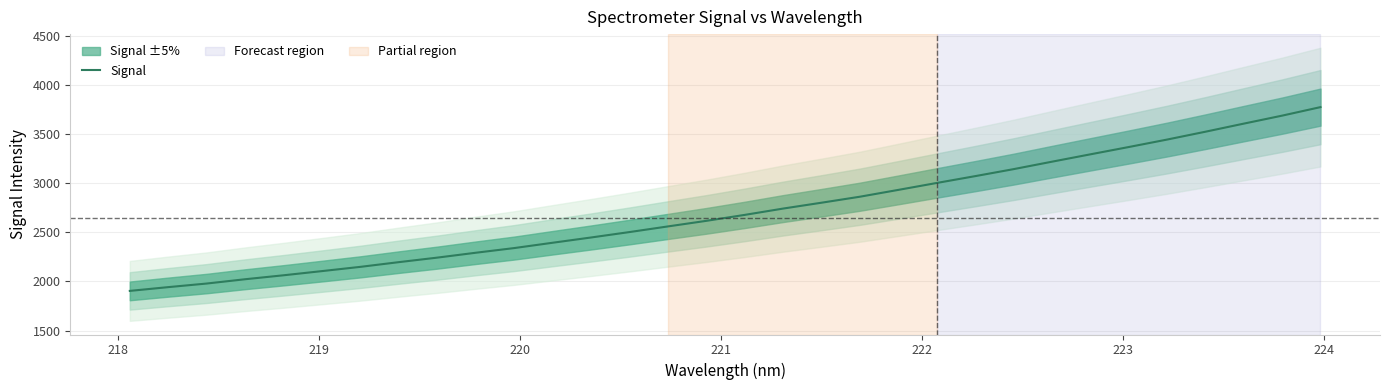

What is the maximum value for Signal?

3772.6